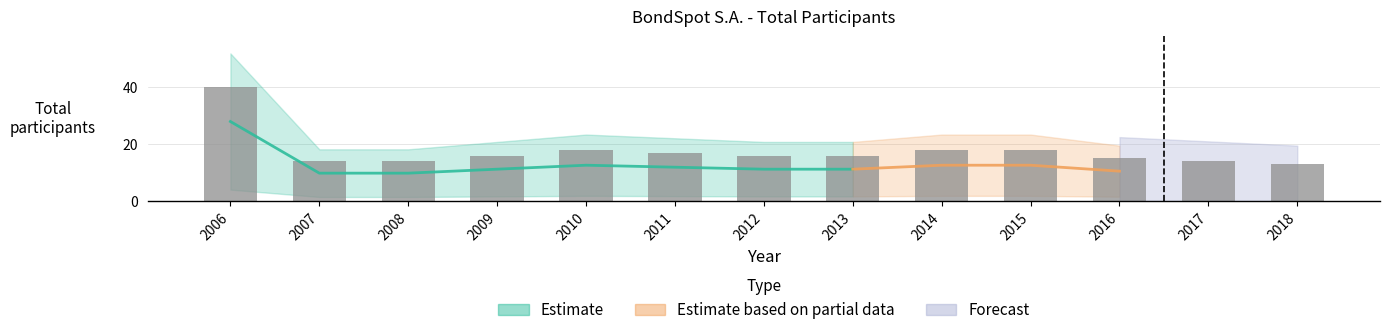

Rank the categories by value from lowest to highest.

2018, 2007, 2008, 2017, 2016, 2009, 2012, 2013, 2011, 2010, 2014, 2015, 2006